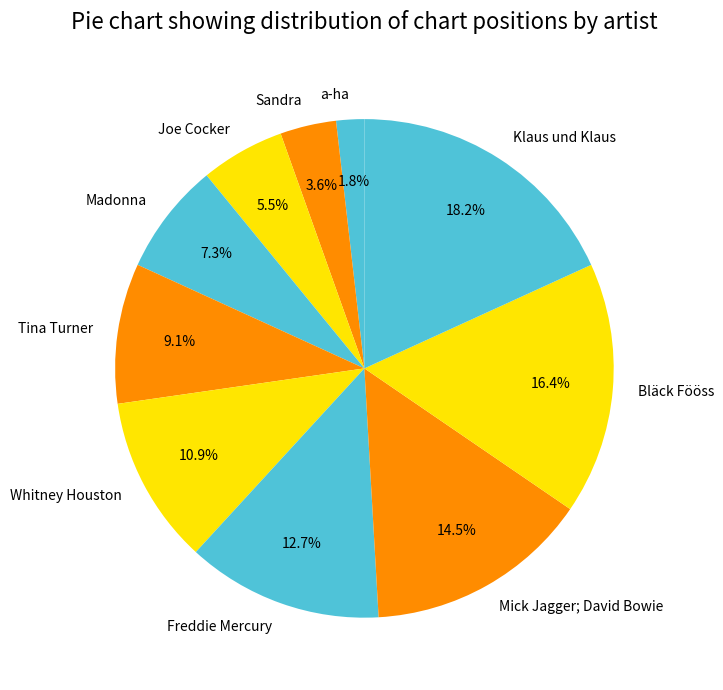

Combined, do Madonna and Bläck Fööss account for over 50%?

No